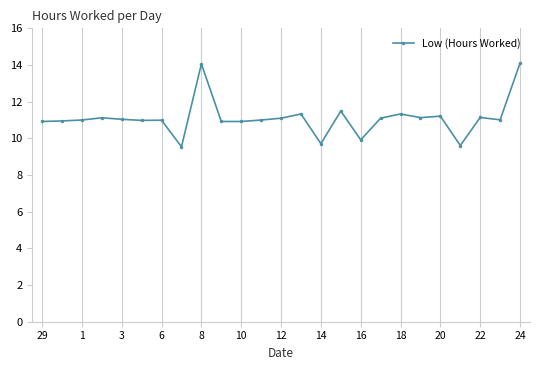

What is the maximum value shown in the chart?

14.1